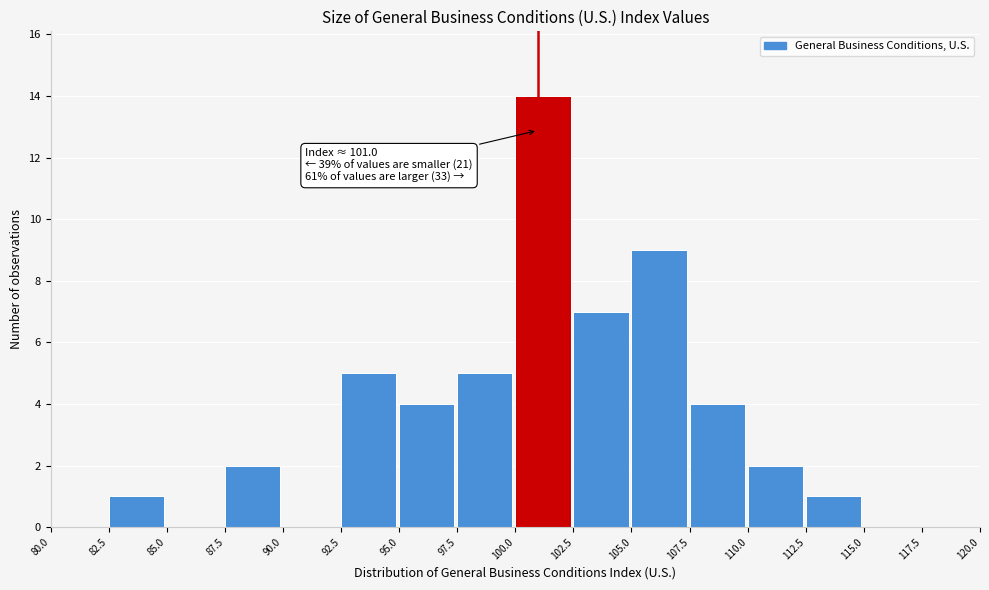

Over which range of the x-axis is the bar tallest?

100.0 to 102.5